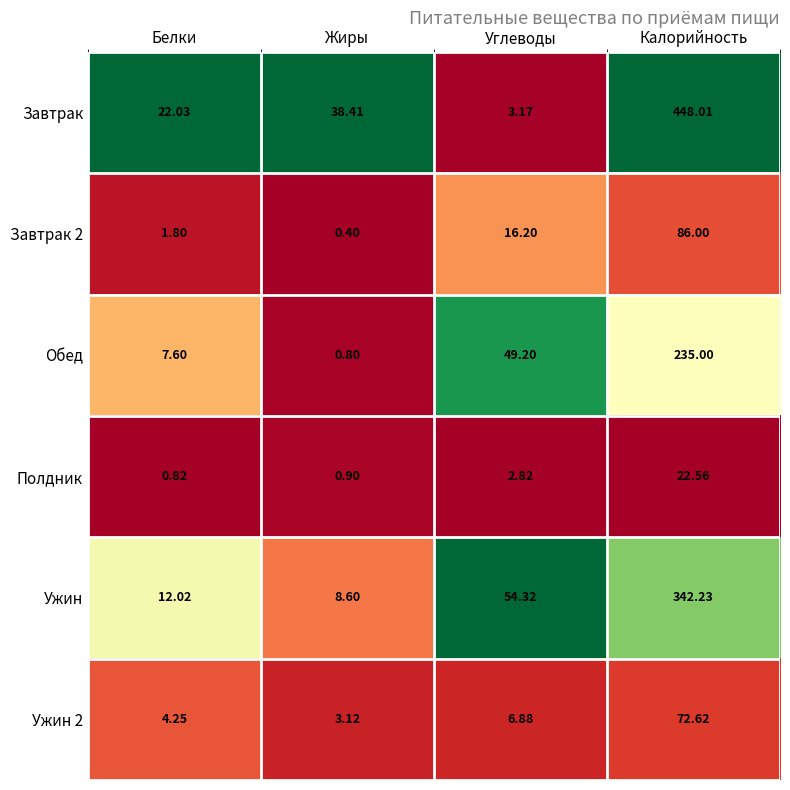

List the labels in order of Полдник value, smallest first.

Белки, Жиры, Углеводы, Калорийность